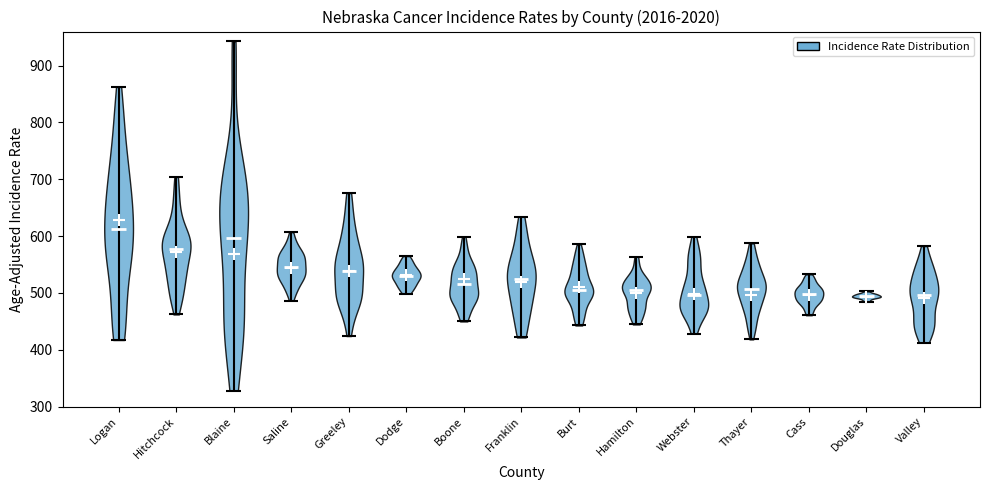

Which violin has the highest median line?

Logan